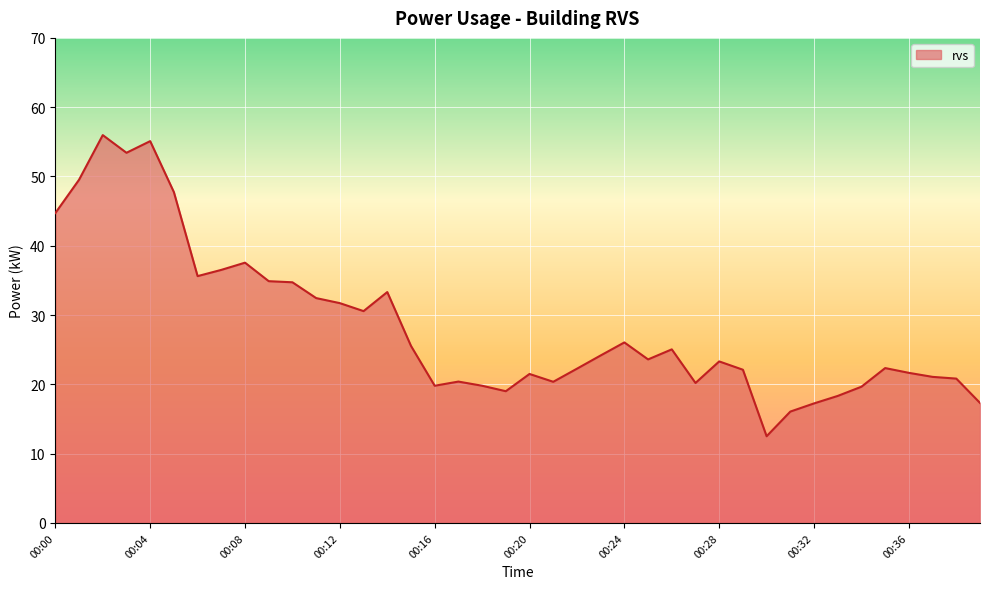

What is the greatest value displayed?

56.0